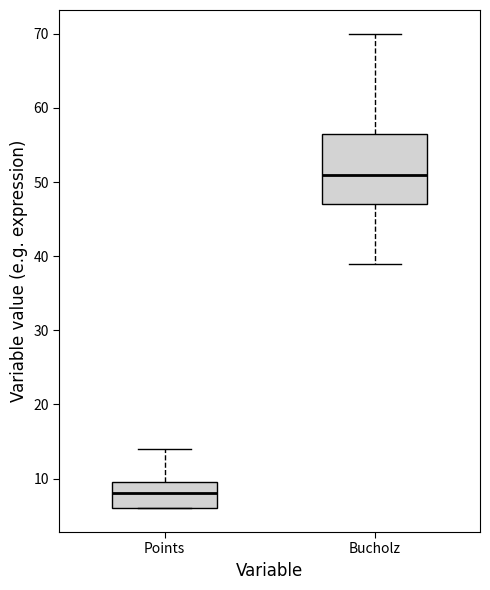

Where is the lower edge of the box for Points on the y-axis? The values are not printed on the chart, so give them approximately, as read against the axis.

6